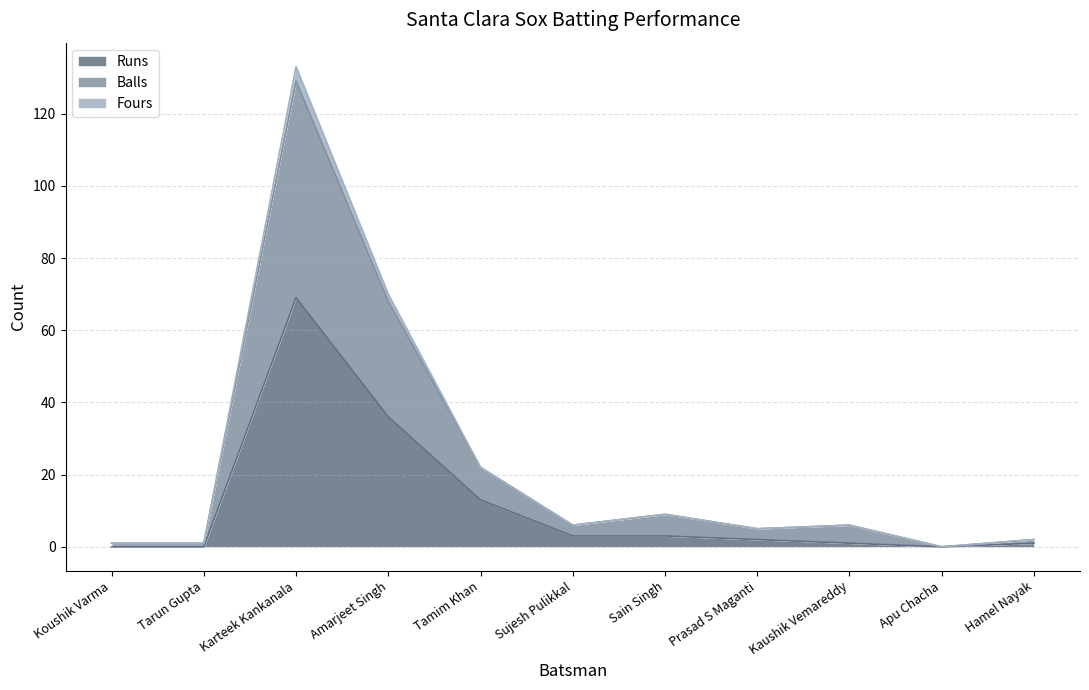

Which series has the widest spread of values?

Balls